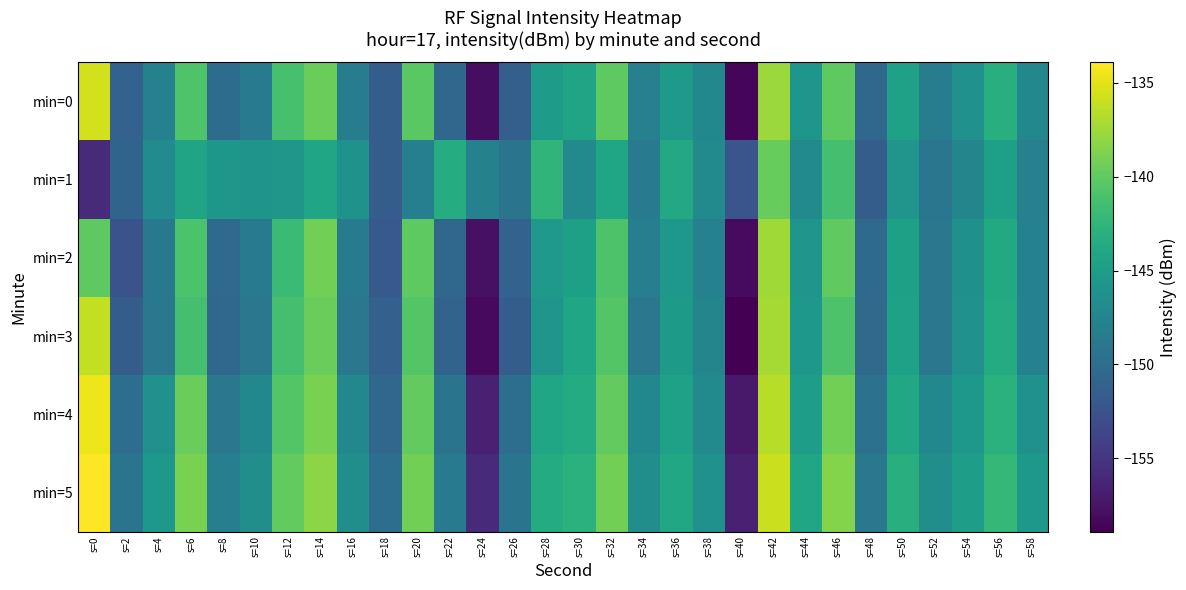

What is the total value across all series at s=40?

-941.6